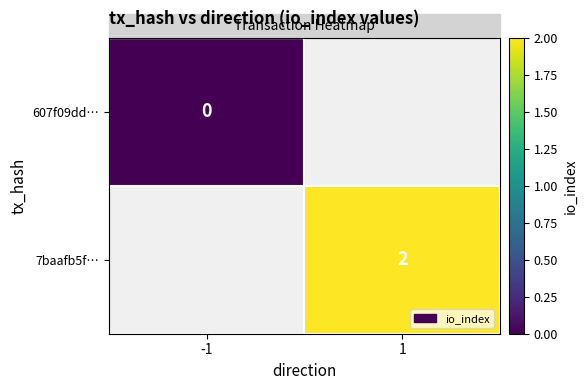

Which label corresponds to the smallest value in the chart?

-1